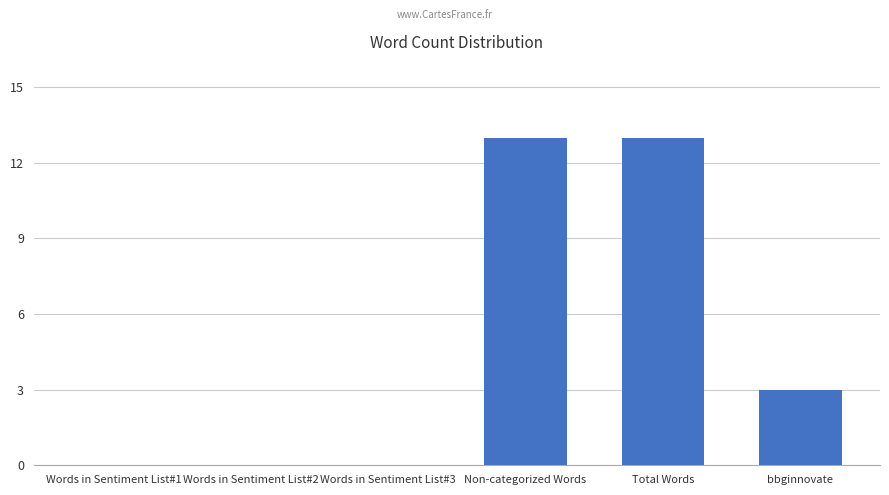

The chart shows a value of 5 at Non-categorized Words. True or false?

False